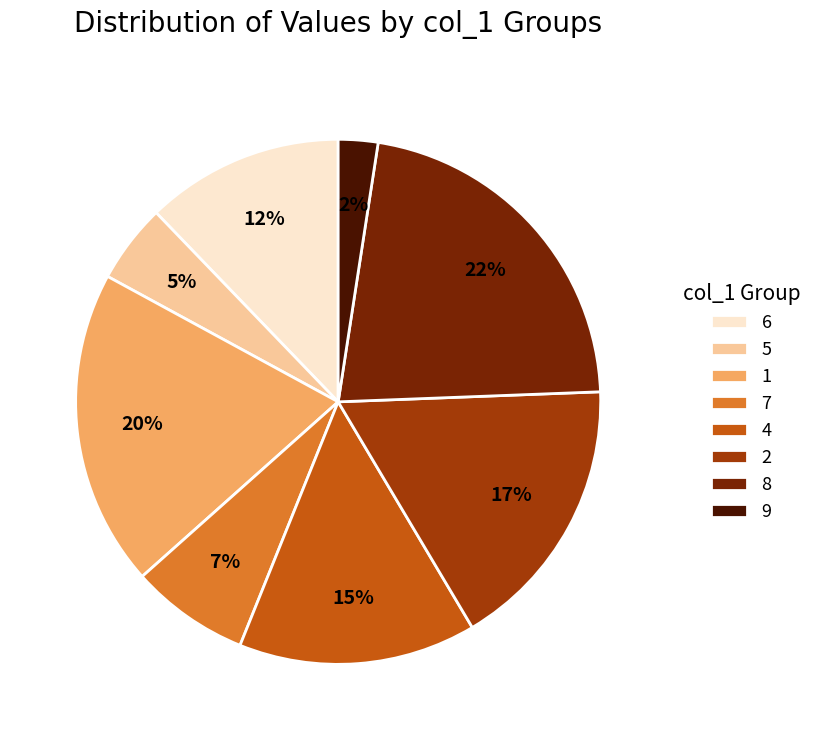

How many segments does this pie chart have?

8